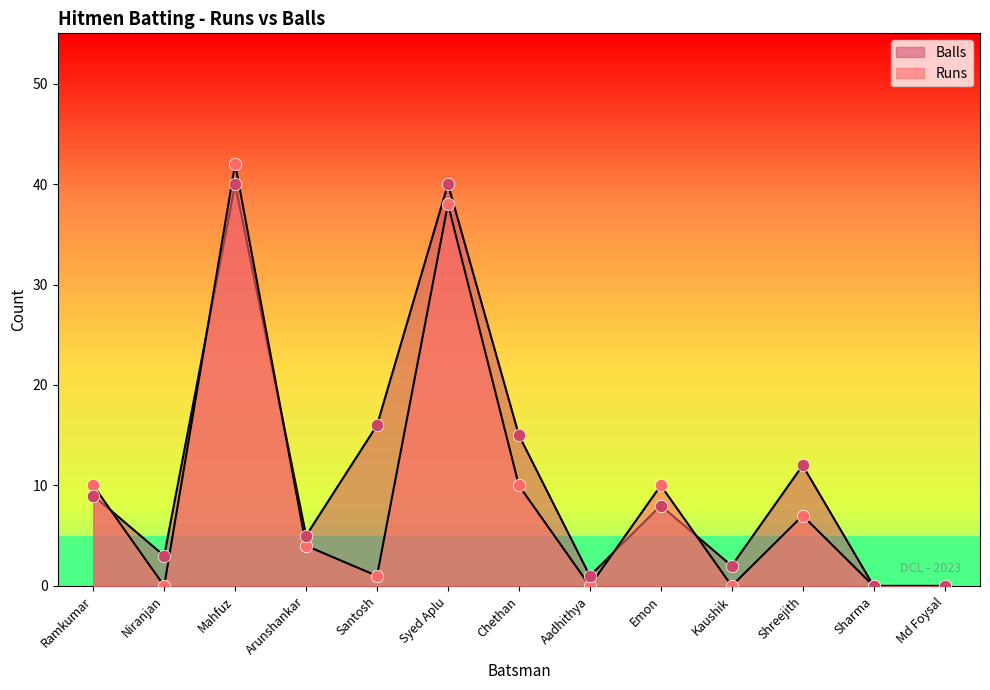

Which series has the largest Y range (max minus min)?

Runs